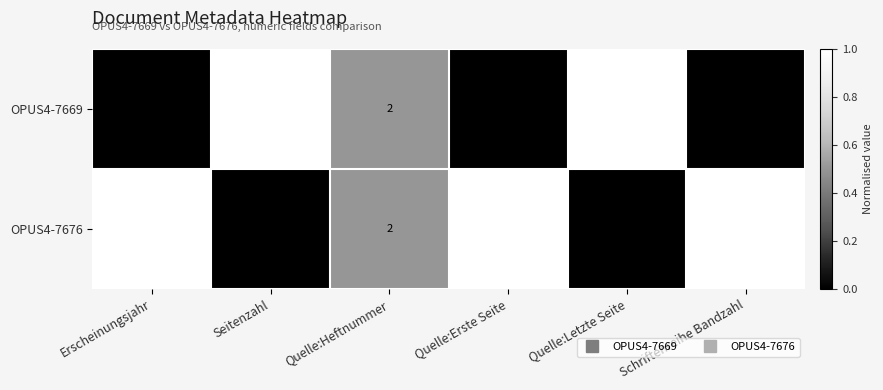

Reading left to right, what are all the values shown in this chart?

OPUS4-7669: 2016	43	2	151	193	13
OPUS4-7676: 2017	23	2	155	177	85